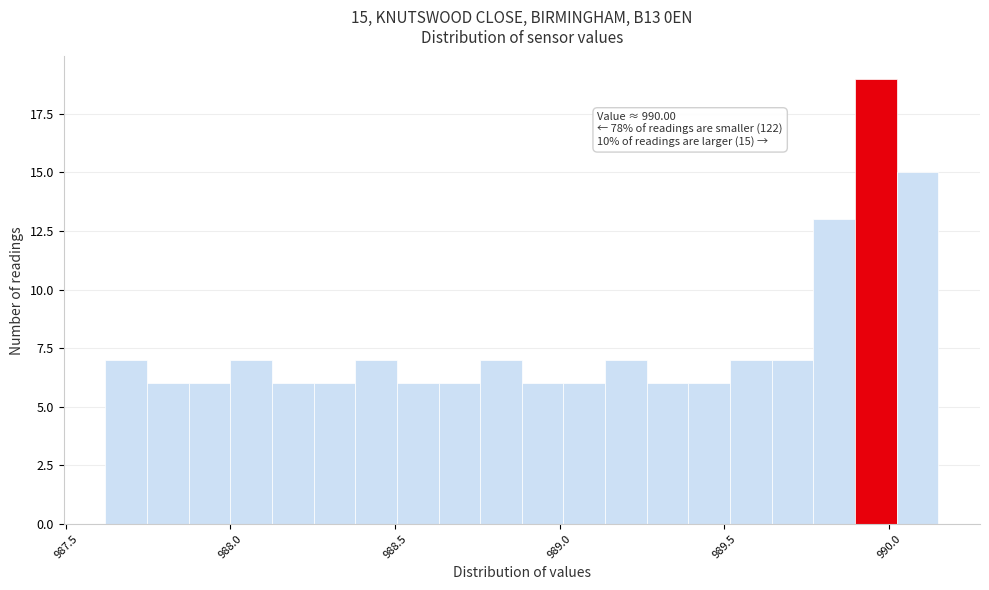

Around what value on the x-axis is the tallest bar? Give the approximate position of its centre, as read against the axis.

989.95